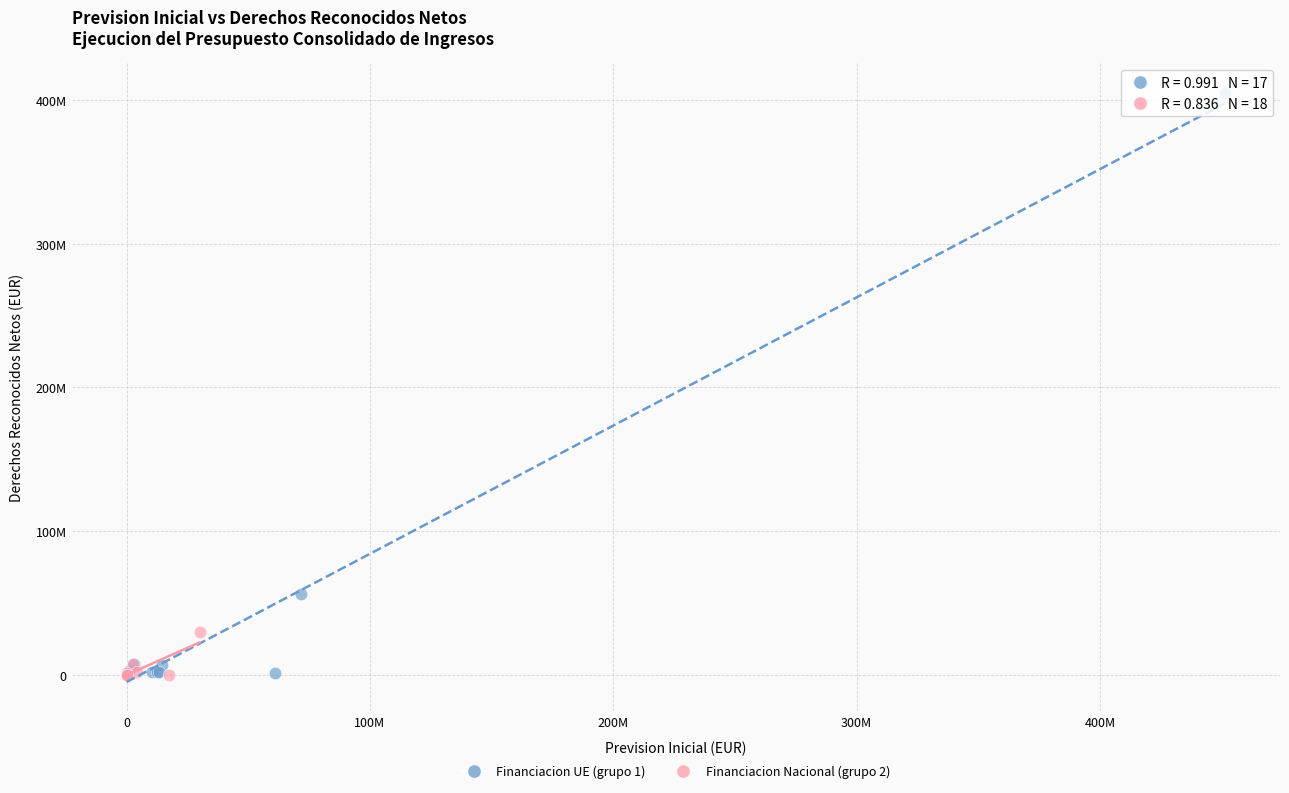

What are all the series names shown in the legend?

Financiacion UE (grupo 1), Financiacion Nacional (grupo 2)